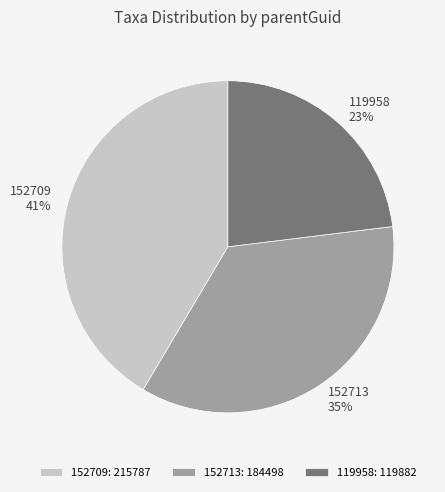

To the nearest percent, what is the combined percentage of 152713 and 119958?

59%